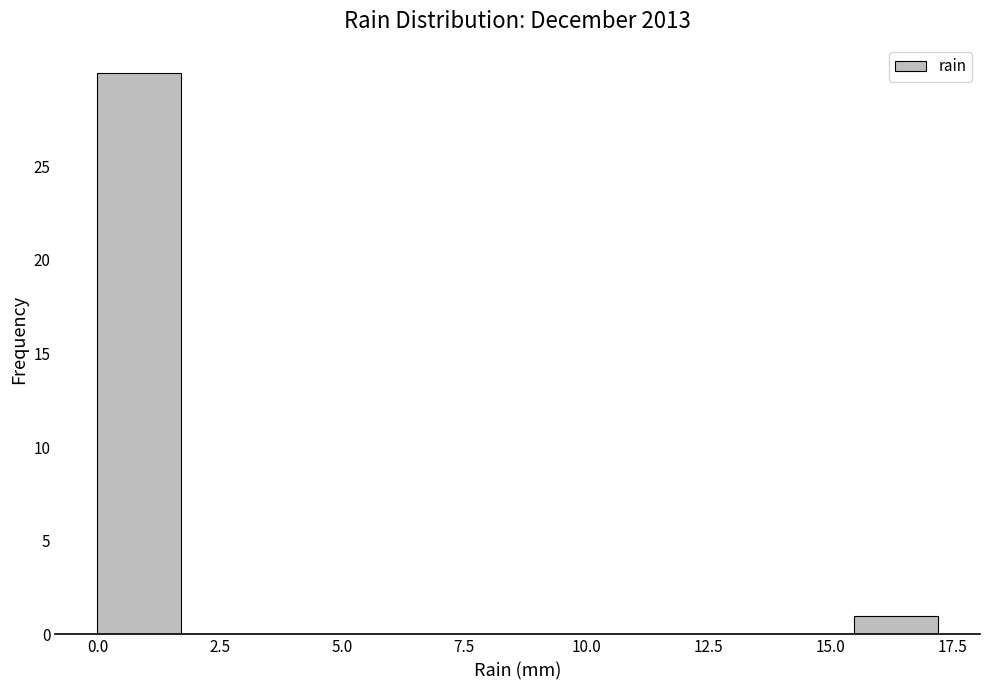

Around what value on the x-axis is the tallest bar? Give the approximate position of its centre, as read against the axis.

1.0